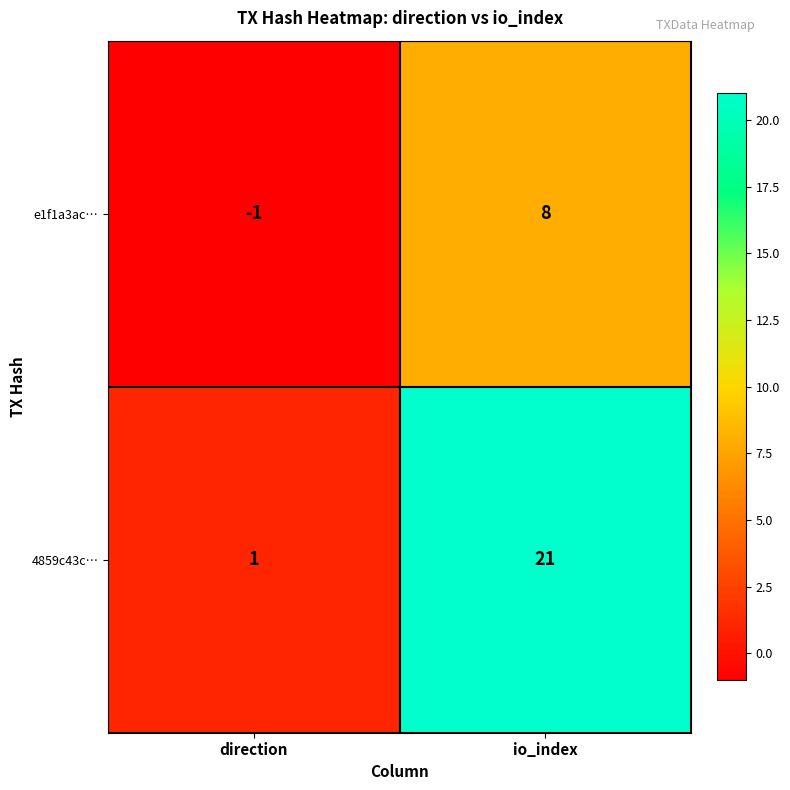

At direction, list the series in order from smallest to largest.

e1f1a3ac…, 4859c43c…